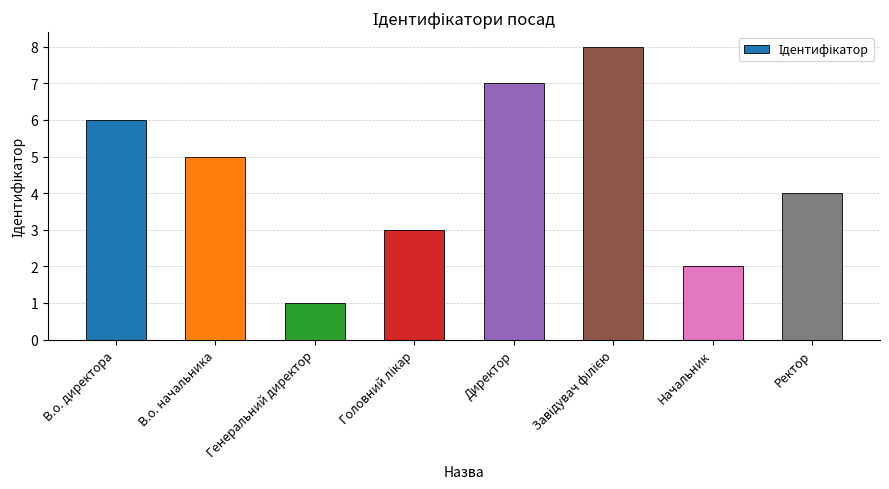

Between В.о. начальника and Ректор, which is larger?

В.о. начальника